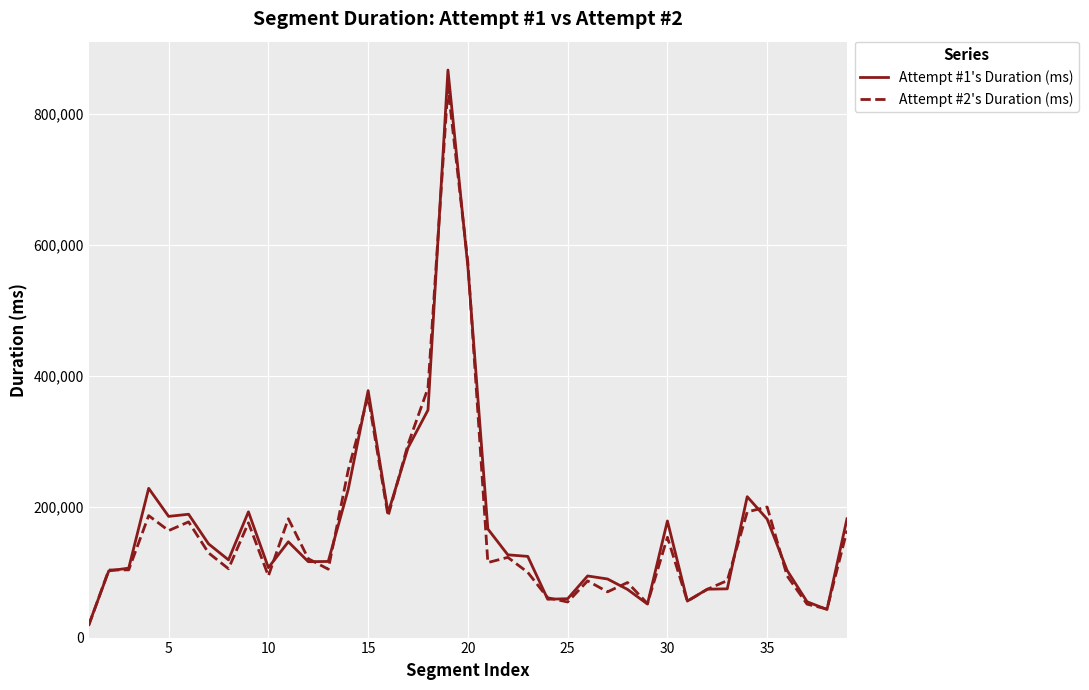

Which series has the largest range (max minus min)?

Attempt #1's Duration (ms)